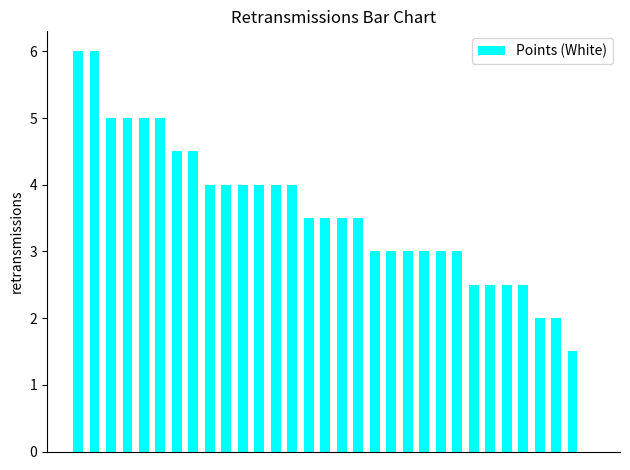

Reading left to right, extract all data points from this chart.

6.0	6.0	5.0	5.0	5.0	5.0	4.5	4.5	4.0	4.0	4.0	4.0	4.0	4.0	3.5	3.5	3.5	3.5	3.0	3.0	3.0	3.0	3.0	3.0	2.5	2.5	2.5	2.5	2.0	2.0	1.5	0.0